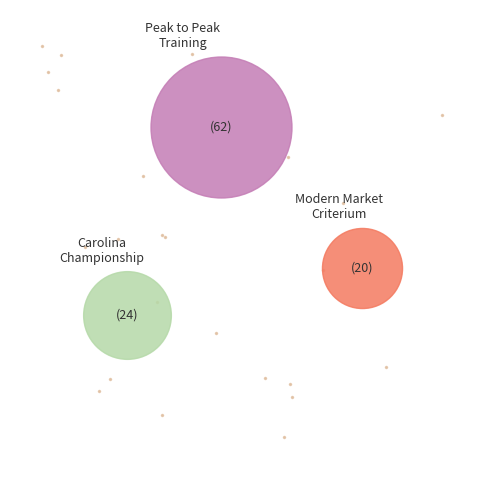

Between Carolina Championship Criterium and Modern Market Criterium, which is larger?

Carolina Championship Criterium